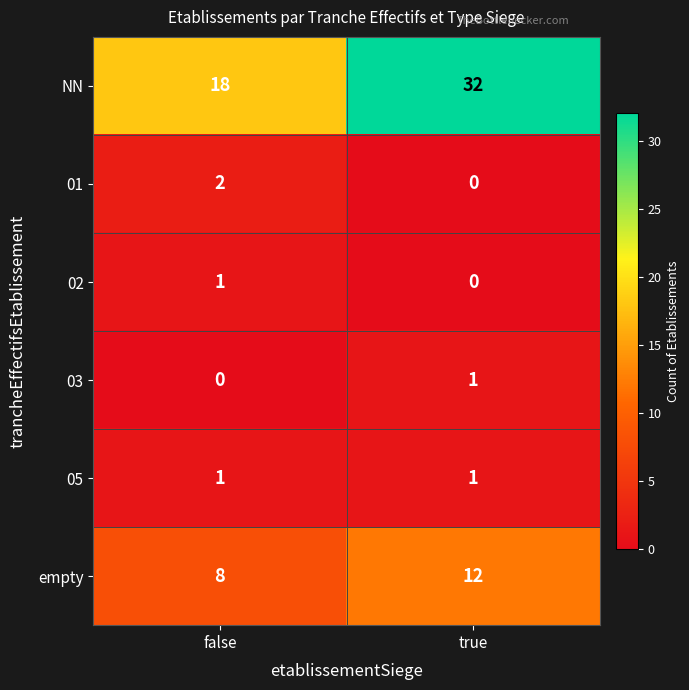

Which series has the largest total across all categories?

NN